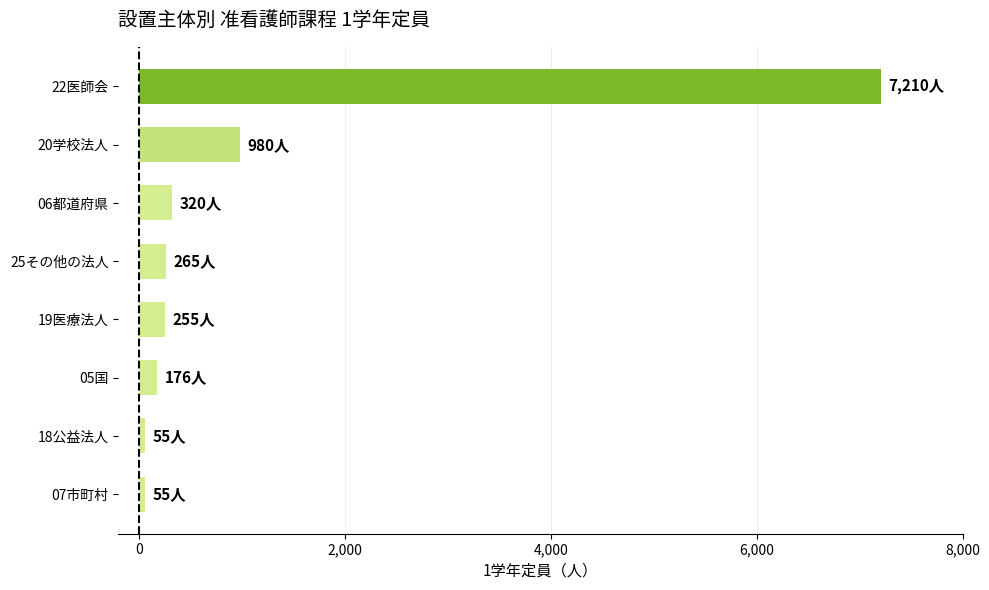

What is the difference between the second highest and minimum values?

925